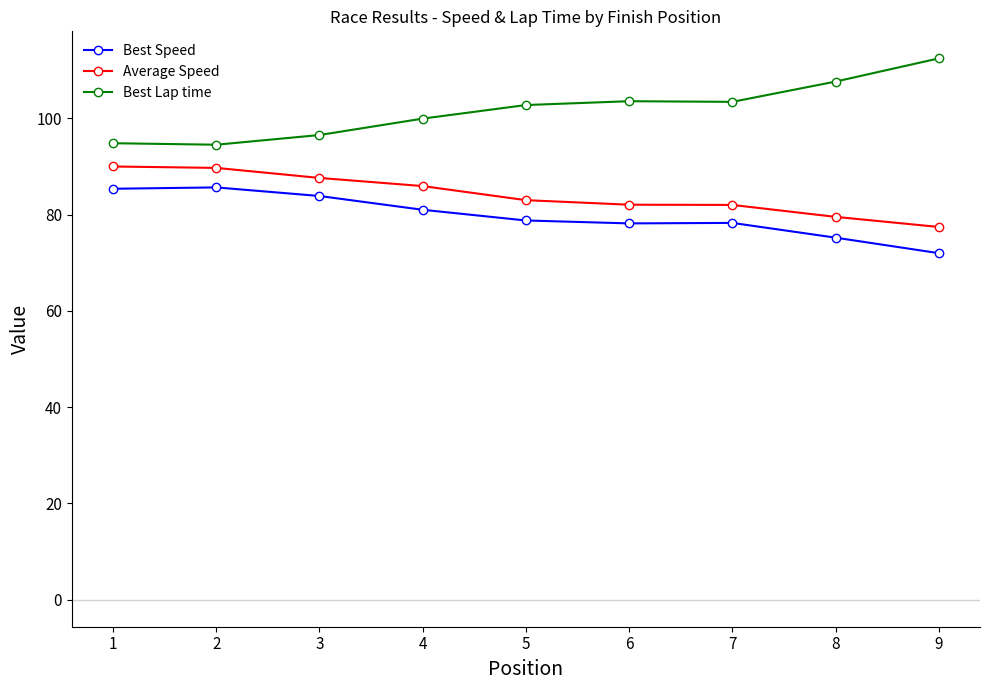

What is the difference between the maximum and minimum values in the Best Lap time series?

17.9